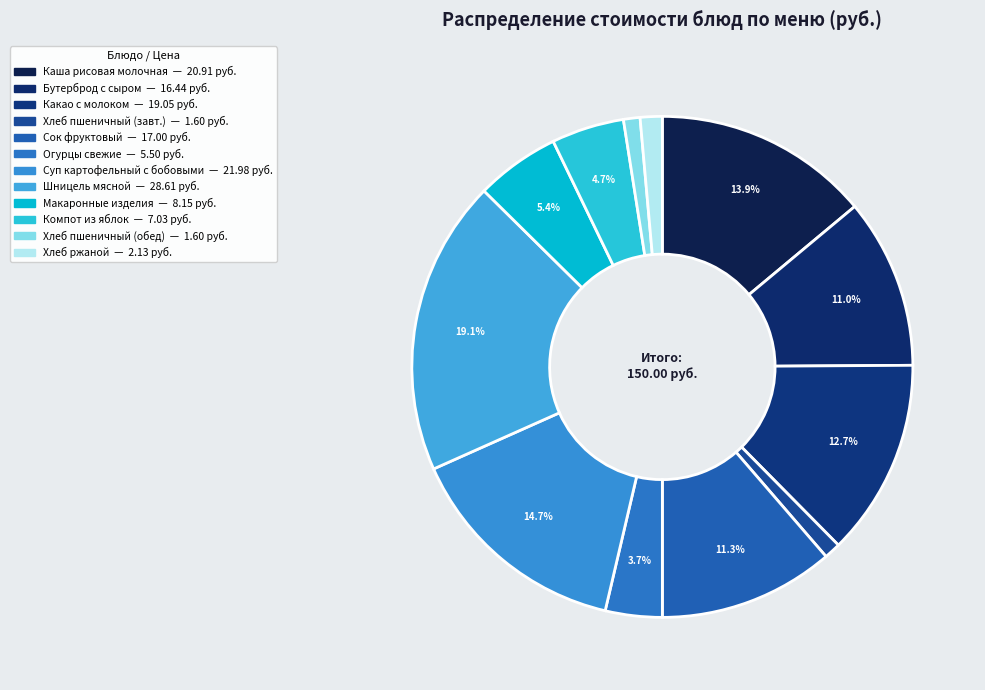

How many segments does this pie chart have?

12